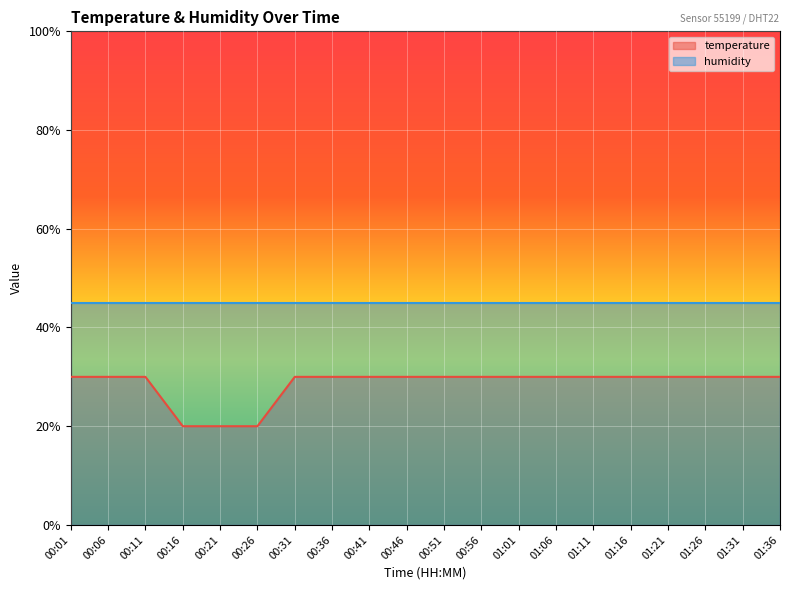

At which label is the value closest to 0?

00:16